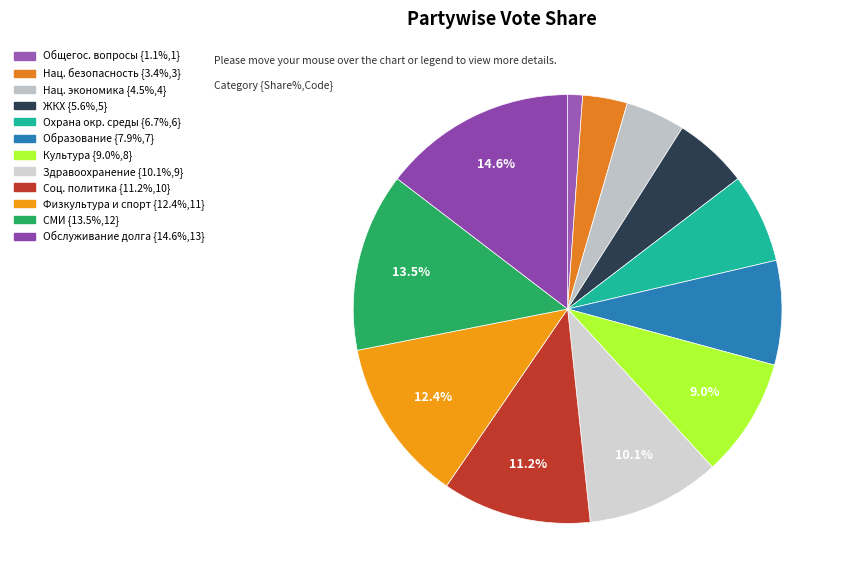

Count the number of slices in the pie.

12